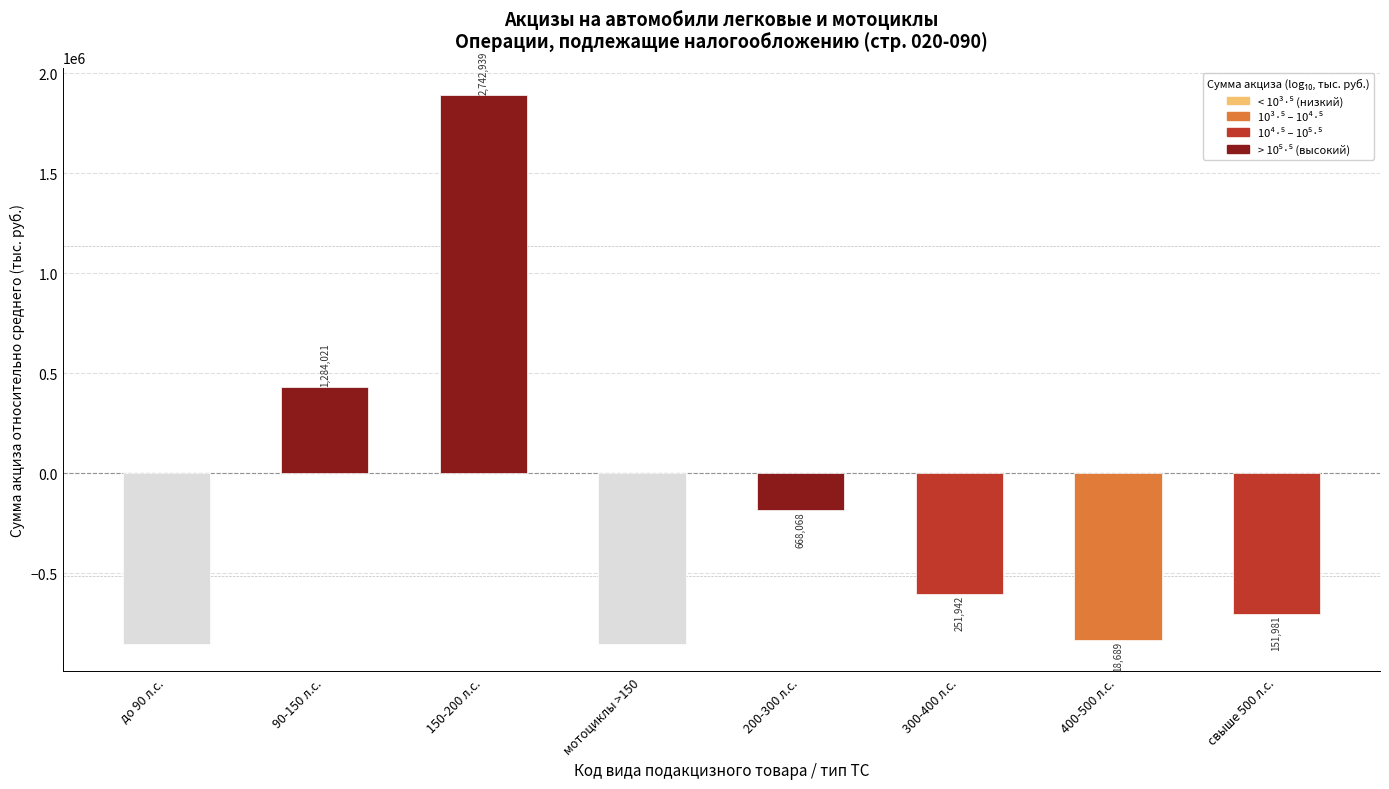

Are the bars horizontal?

No